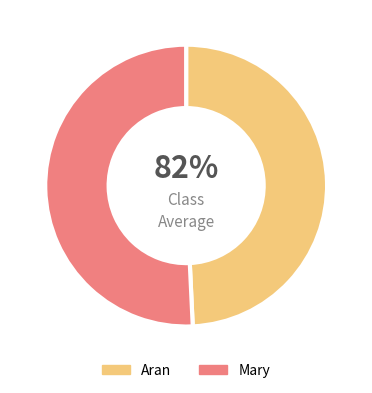

What portion of the pie excludes Aran?

50.7%